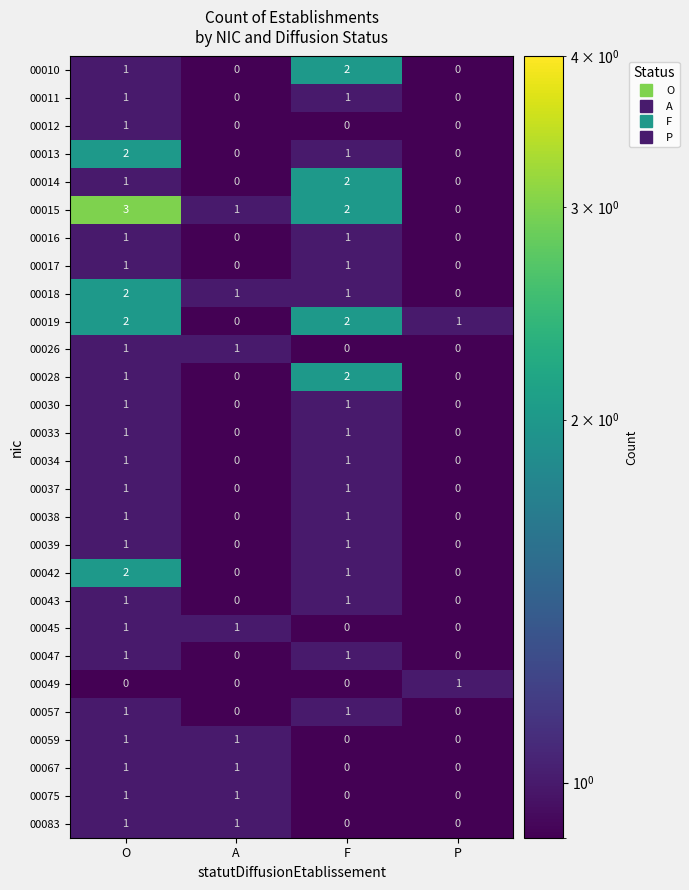

At which category is the sum across all series the highest?

O